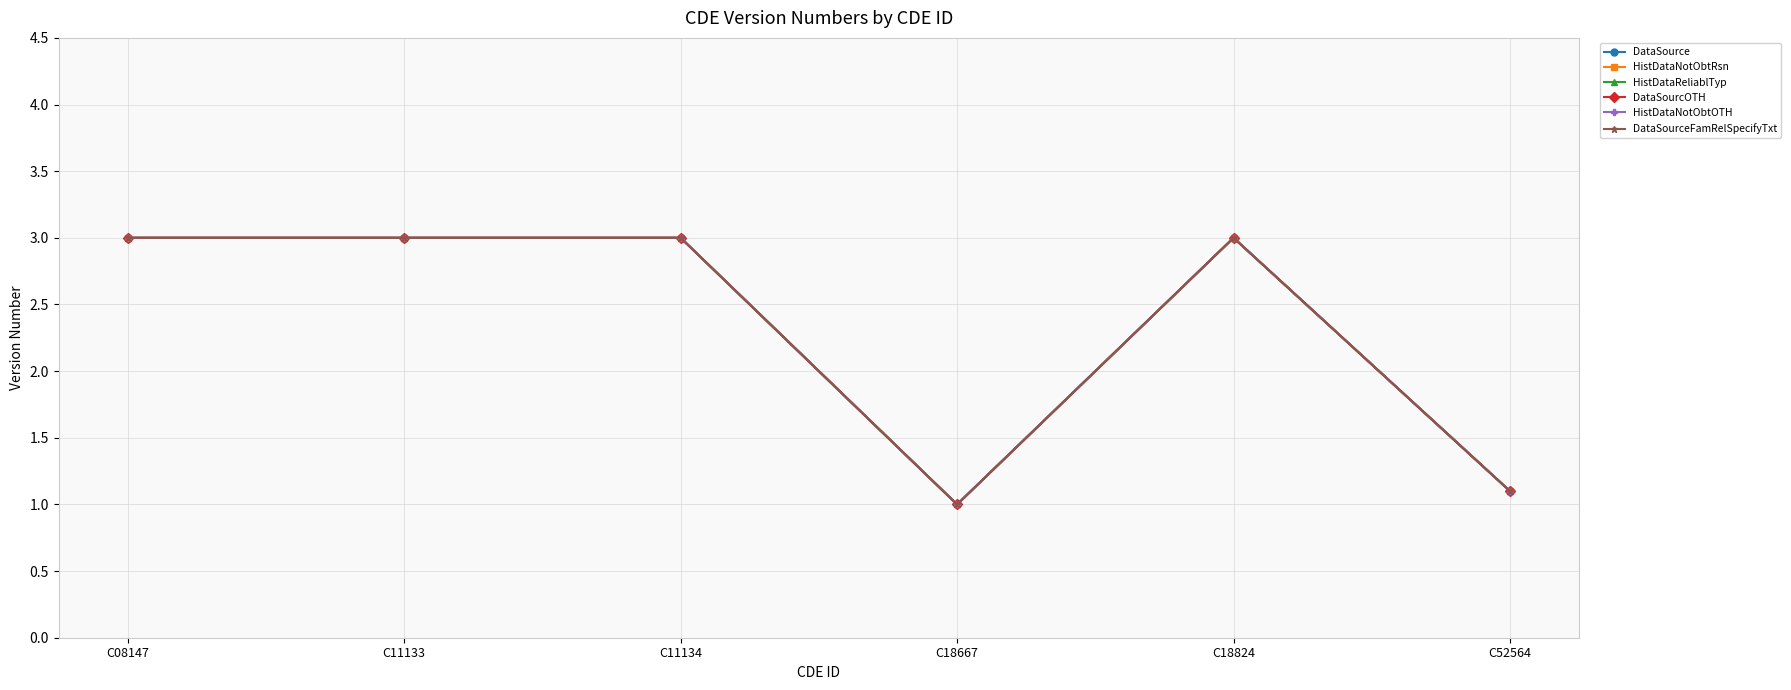

What is the sum of the DataSourceFamRelSpecifyTxt values at C18824 and C11134?

6.0